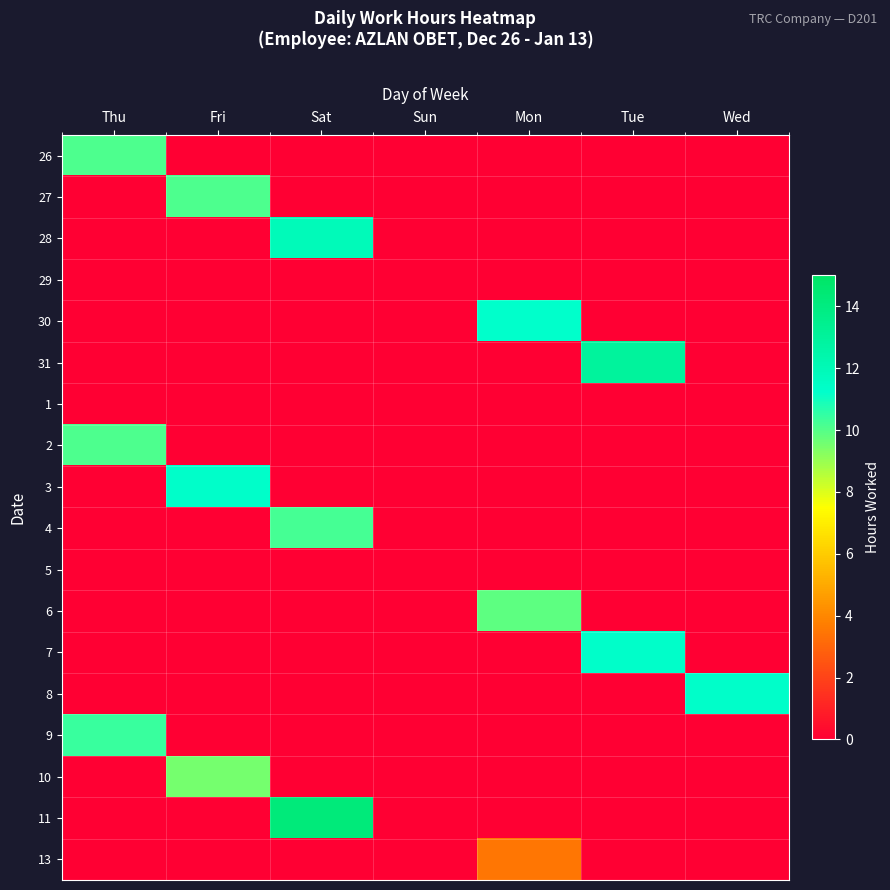

Which has a higher value, Wed or Mon?

Wed